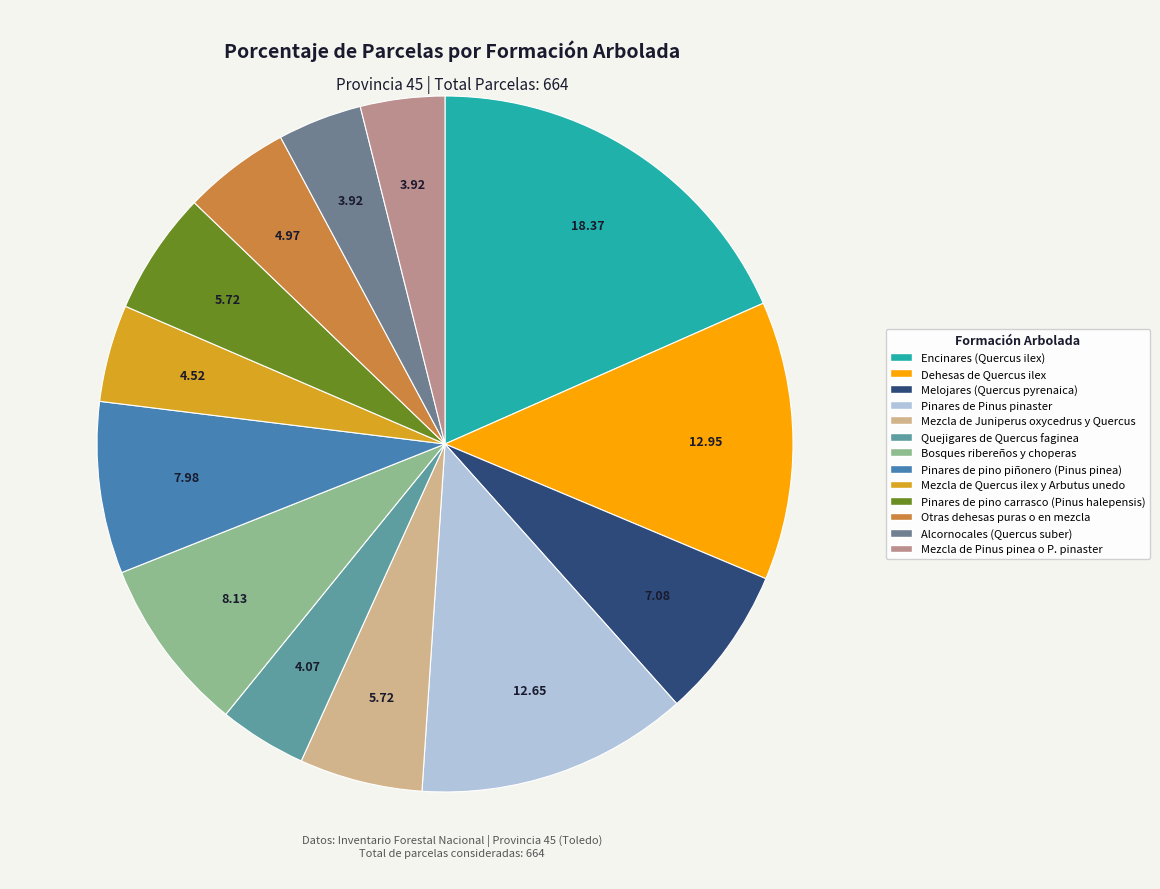

Does any single category account for the majority?

No